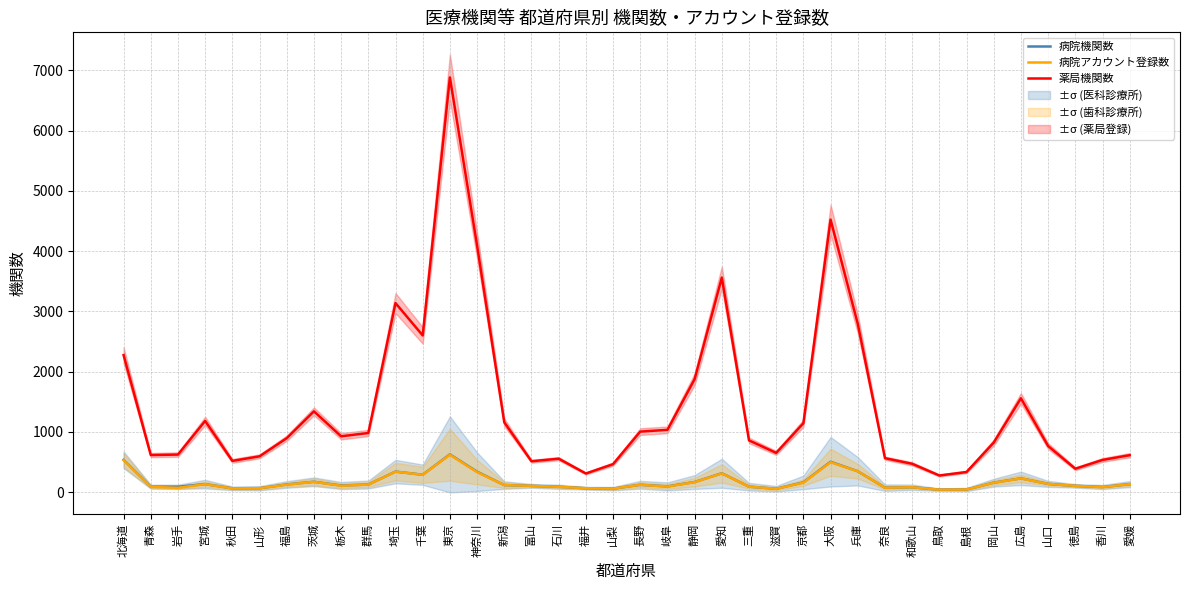

Reading left to right, extract all data points from this chart.

病院機関数: 北海道=538	青森=92	岩手=92	宮城=135	秋田=65	山形=67	福島=129	茨城=174	栃木=112	群馬=128	埼玉=343	千葉=291	東京=628	神奈川=341	新潟=119	富山=106	石川=91	福井=67	山梨=60	長野=124	岐阜=97	静岡=170	愛知=315	三重=93	滋賀=58	京都=164	大阪=506	兵庫=348	奈良=76	和歌山=83	鳥取=43	島根=46	岡山=159	広島=231	山口=139	徳島=106	香川=87	愛媛=135
病院アカウント登録数: 北海道=534	青森=90	岩手=73	宮城=133	秋田=64	山形=67	福島=126	茨城=173	栃木=108	群馬=127	埼玉=342	千葉=290	東京=622	神奈川=334	新潟=119	富山=106	石川=90	福井=67	山梨=60	長野=124	岐阜=94	静岡=168	愛知=313	三重=93	滋賀=57	京都=160	大阪=498	兵庫=348	奈良=75	和歌山=83	鳥取=43	島根=46	岡山=158	広島=229	山口=139	徳島=106	香川=86	愛媛=134
薬局機関数: 北海道=2275	青森=617	岩手=625	宮城=1183	秋田=520	山形=596	福島=897	茨城=1342	栃木=928	群馬=983	埼玉=3138	千葉=2601	東京=6881	神奈川=4093	新潟=1160	富山=514	石川=557	福井=311	山梨=466	長野=1006	岐阜=1035	静岡=1876	愛知=3561	三重=860	滋賀=653	京都=1145	大阪=4522	兵庫=2793	奈良=565	和歌山=472	鳥取=278	島根=336	岡山=824	広島=1559	山口=767	徳島=390	香川=536	愛媛=615